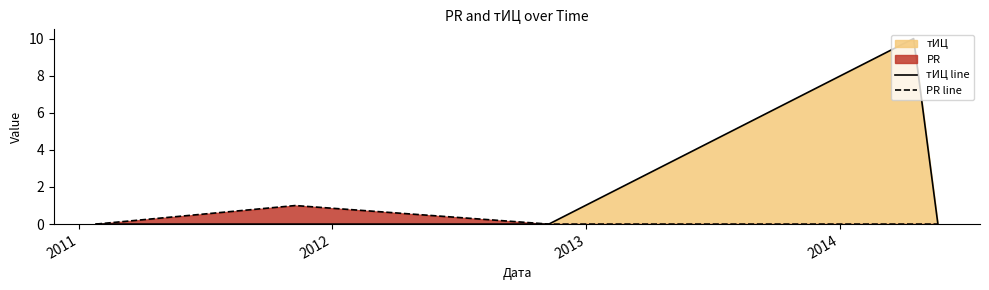

List the series in order of their overall mean, lowest first.

PR line, тИЦ line